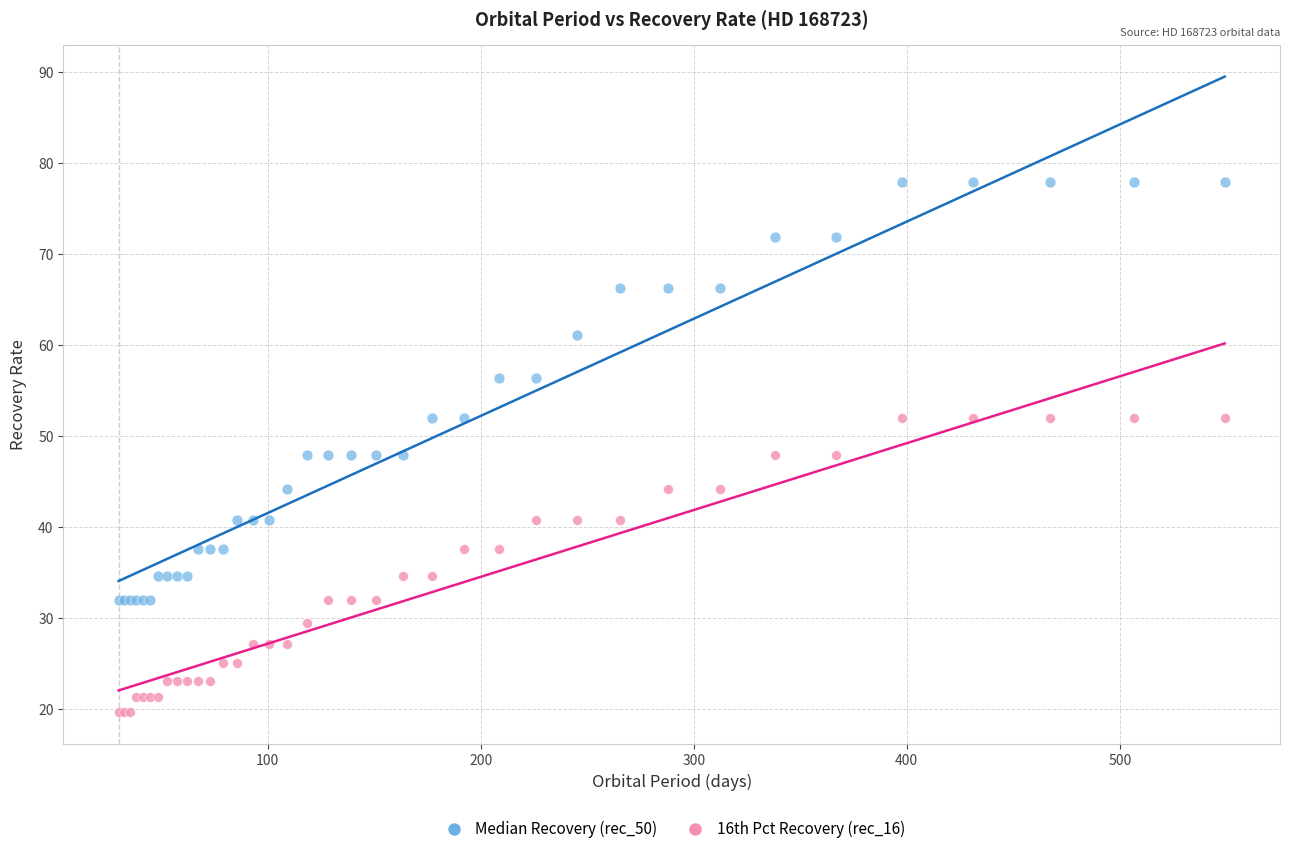

Which series contains the highest Y value?

Median Recovery (rec_50)